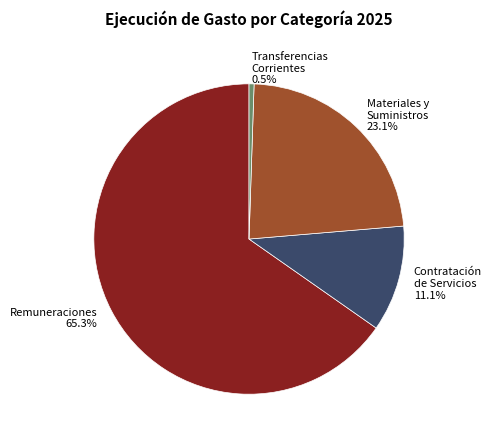

Count the number of slices in the pie.

4